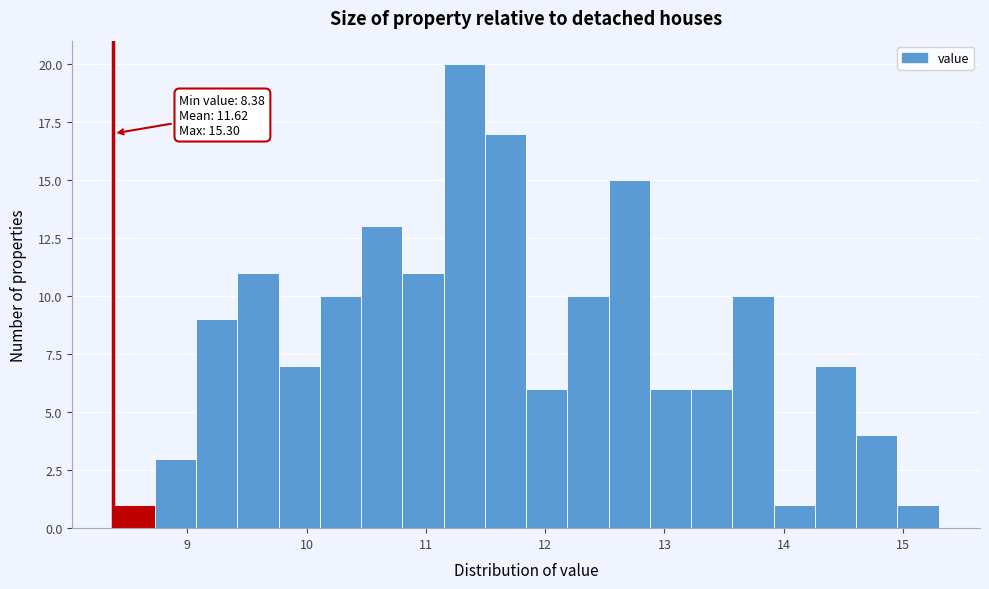

Around what value on the x-axis is the tallest bar? Give the approximate position of its centre, as read against the axis.

11.3